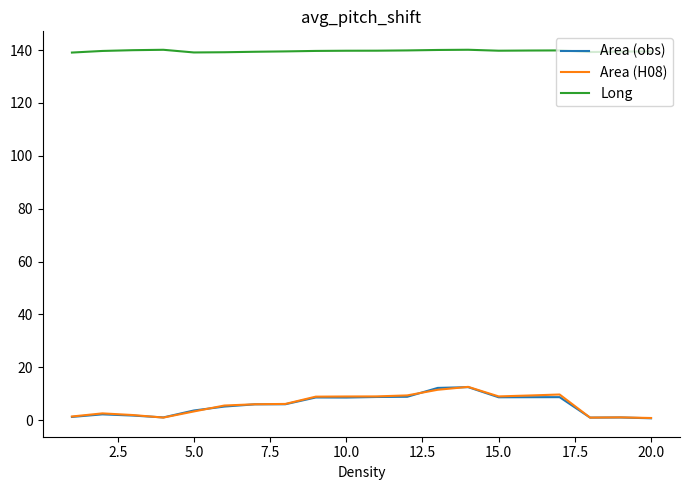

What is the minimum value for Long?

139.1